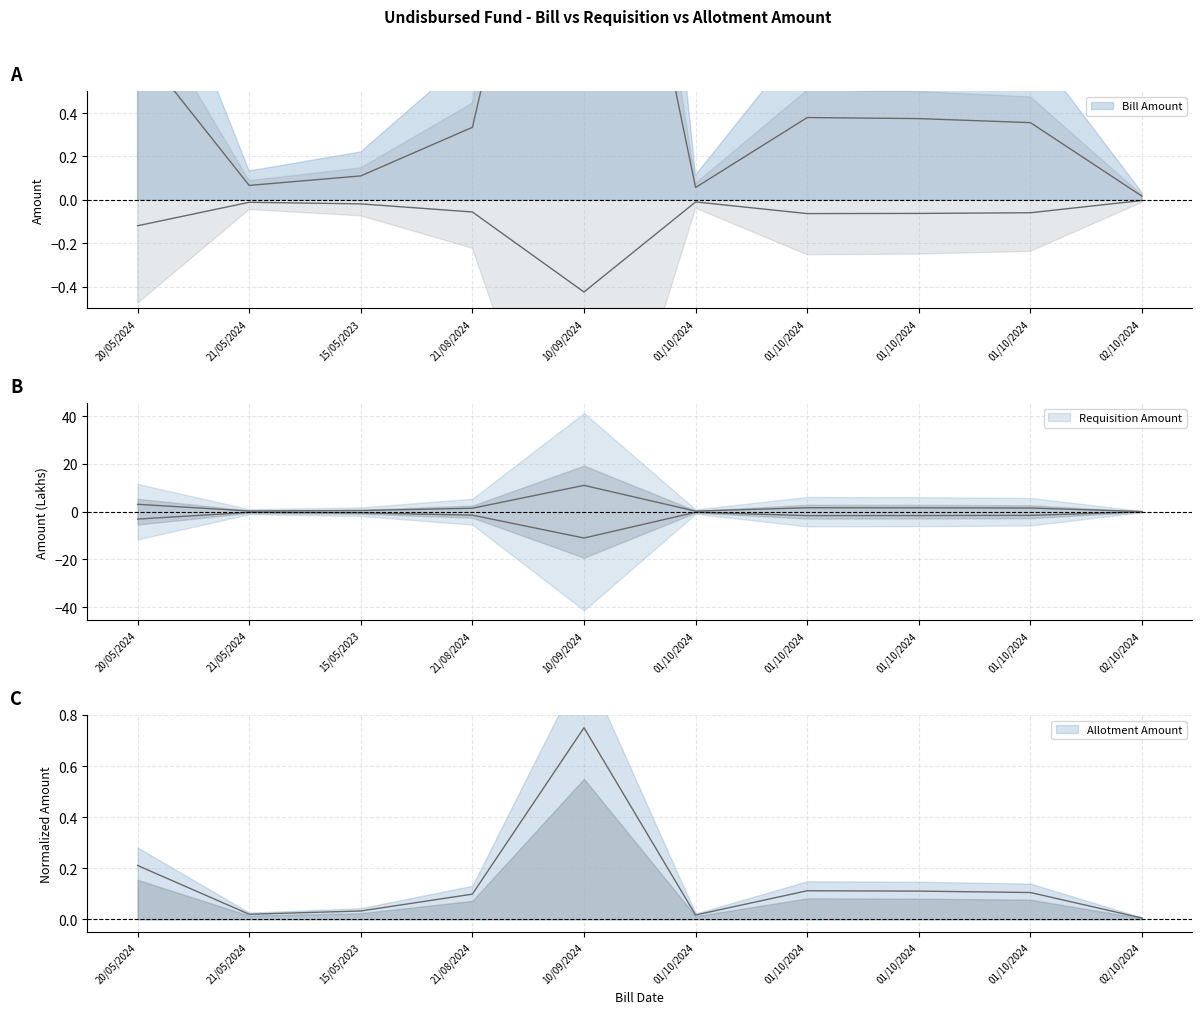

At which category is the sum across all series the highest?

10/09/2024